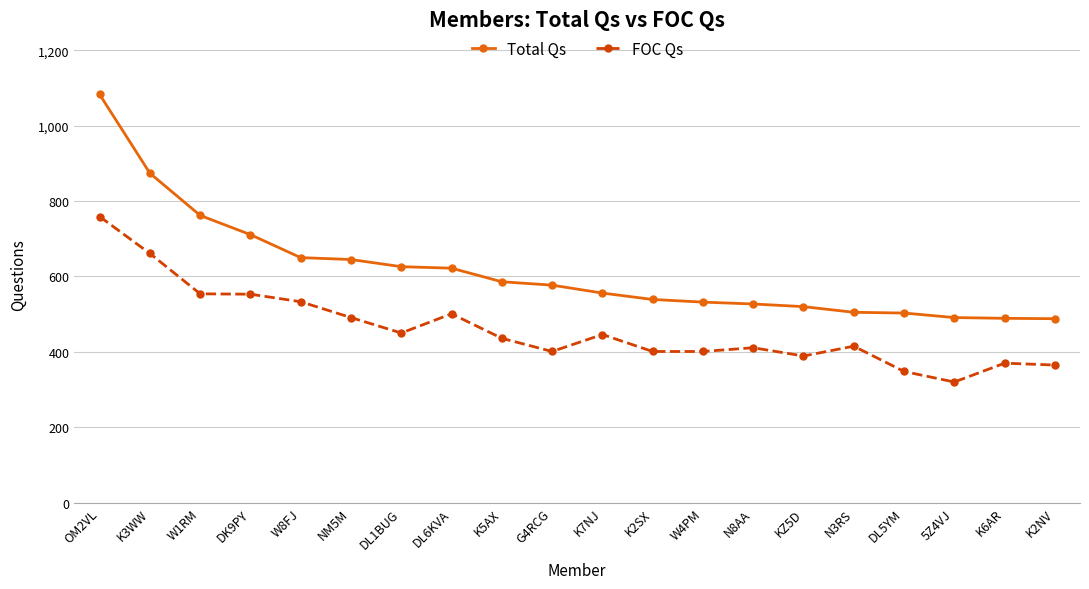

Where does the Total Qs series first go above 577?

OM2VL